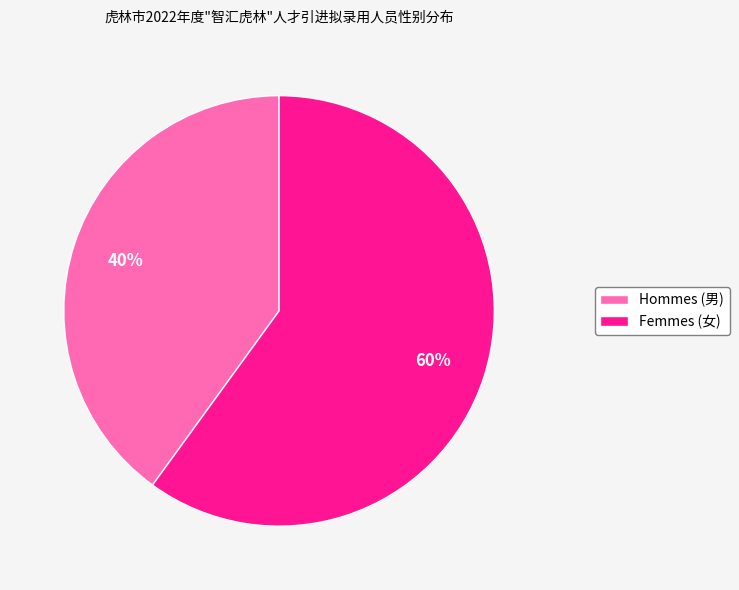

Which category accounts for the majority?

Femmes (女)